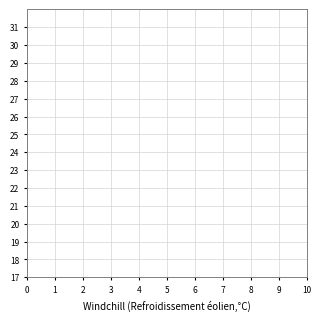

Does the chart have visible grid lines?

Yes